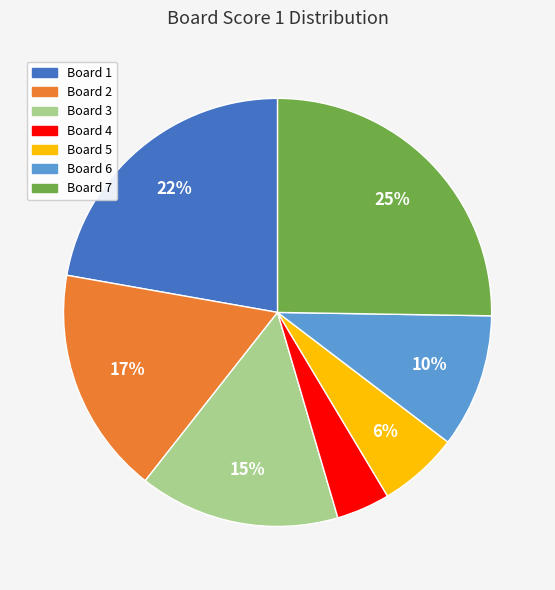

Combined, do Board 1 and Board 2 account for over 50%?

No